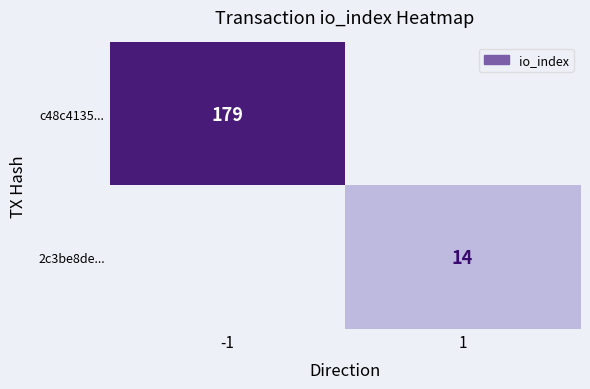

True or false: 2c3be8de... has a value of 24 at 1.

False